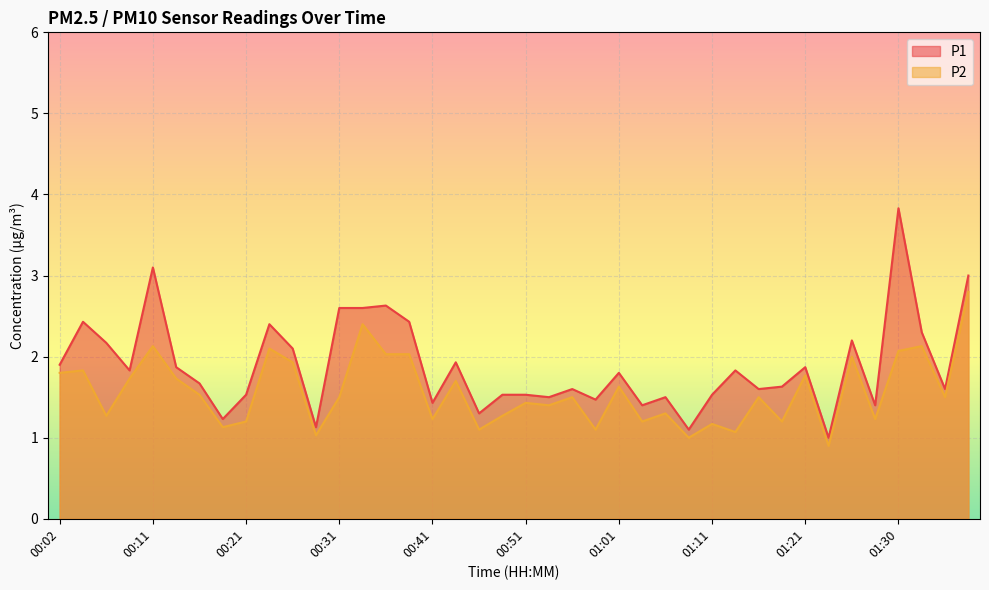

True or false: P1 and P2 intersect in this chart.

False